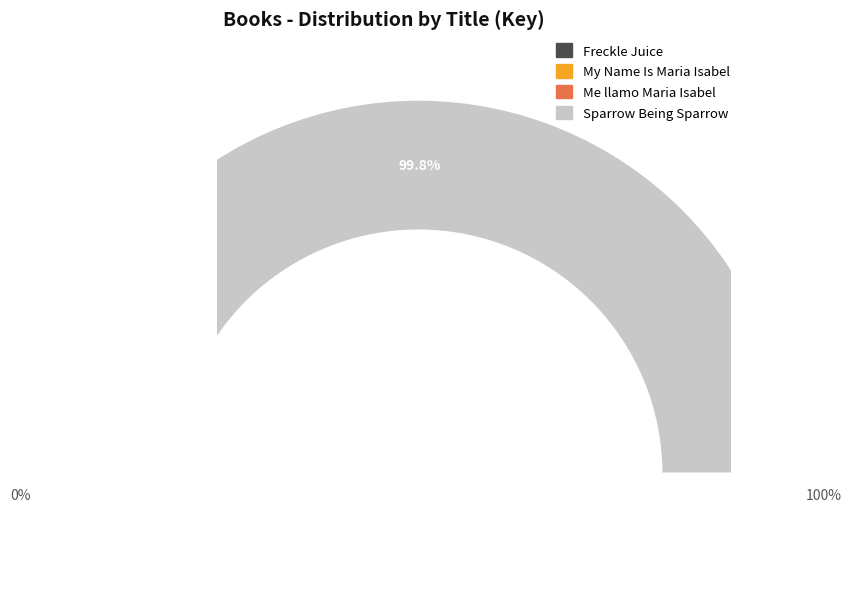

How much of the chart is everything except Sparrow Being Sparrow?

0.2%